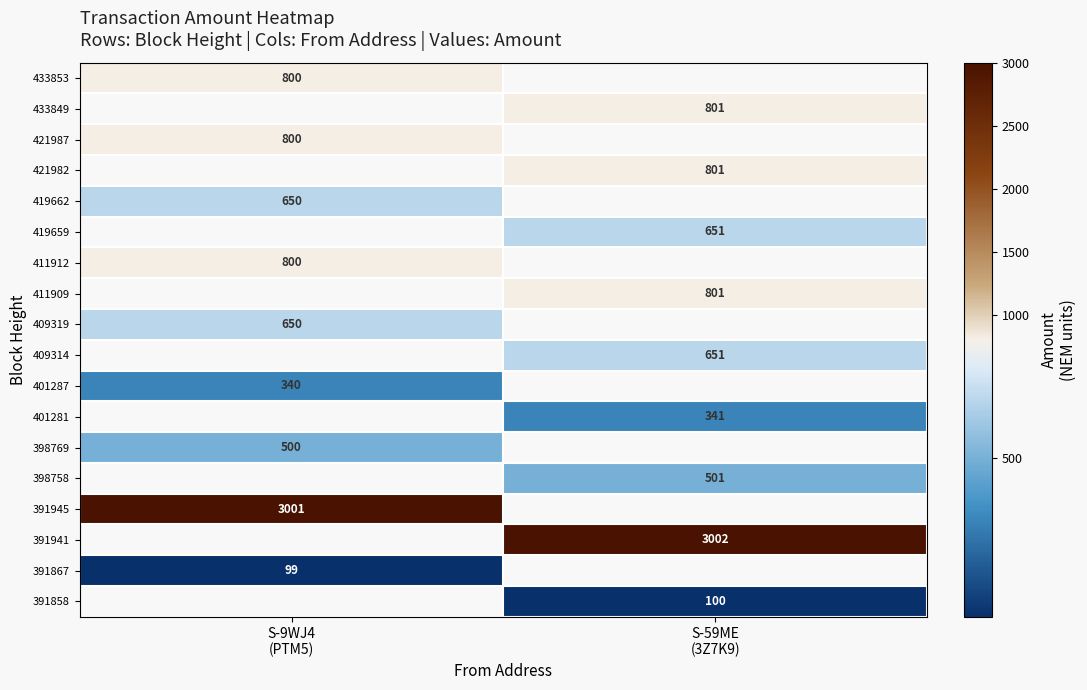

The value of 411909 at S-59ME (3Z7K9) is 411.1. True or false?

False